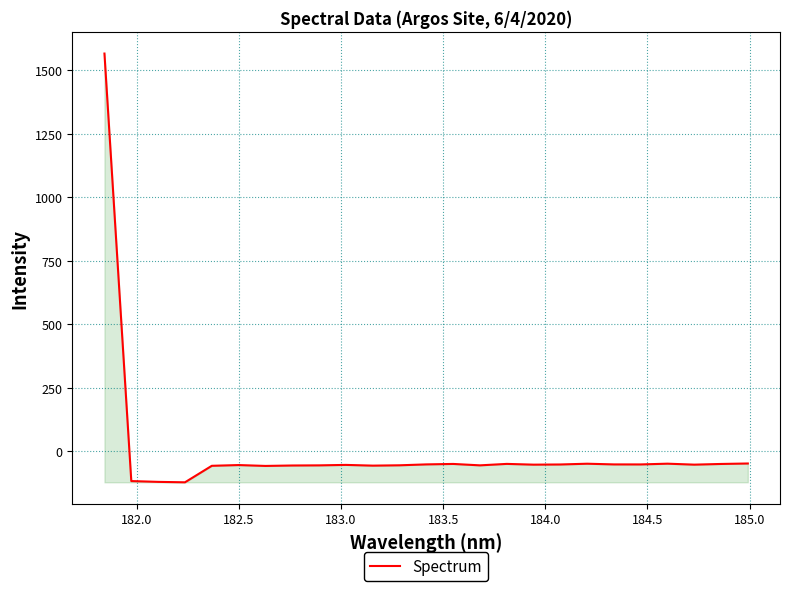

What is the smallest value displayed?

-121.3